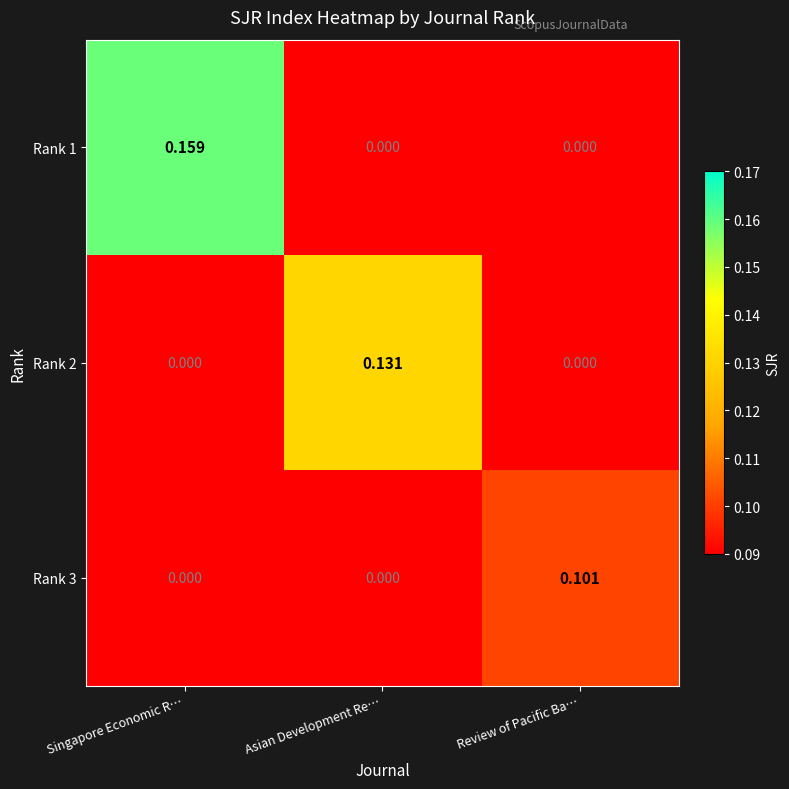

Rank the series by their maximum value, from highest to lowest.

Rank 1, Rank 2, Rank 3